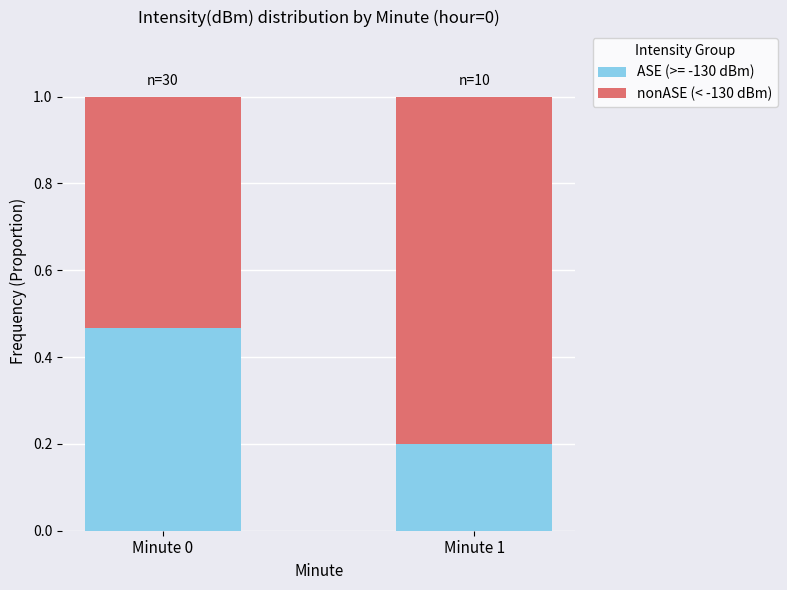

List the labels in order of ASE (>= -130 dBm) value, largest first.

Minute 0, Minute 1